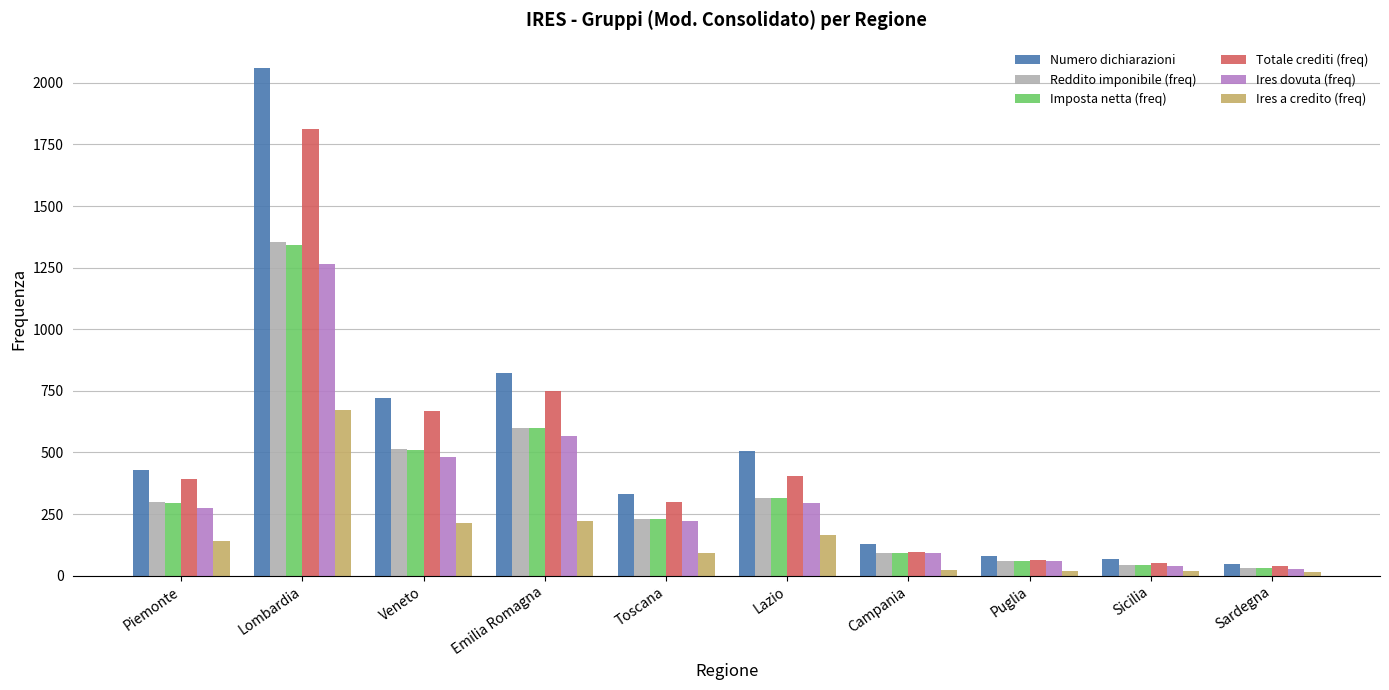

What is the maximum value for Imposta netta (freq)?

1341